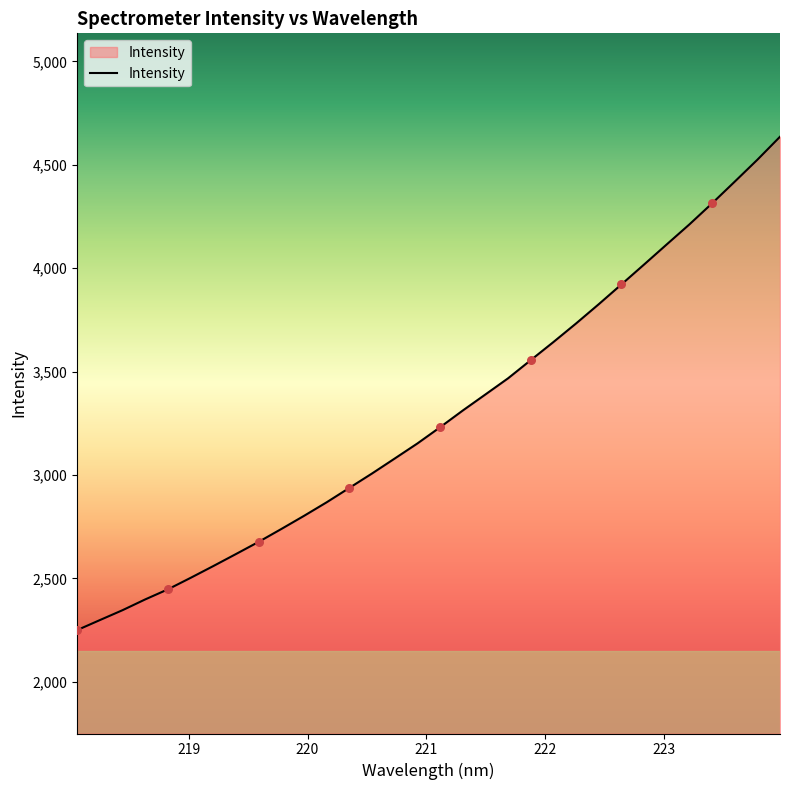

What is the maximum value shown in the chart?

4635.6